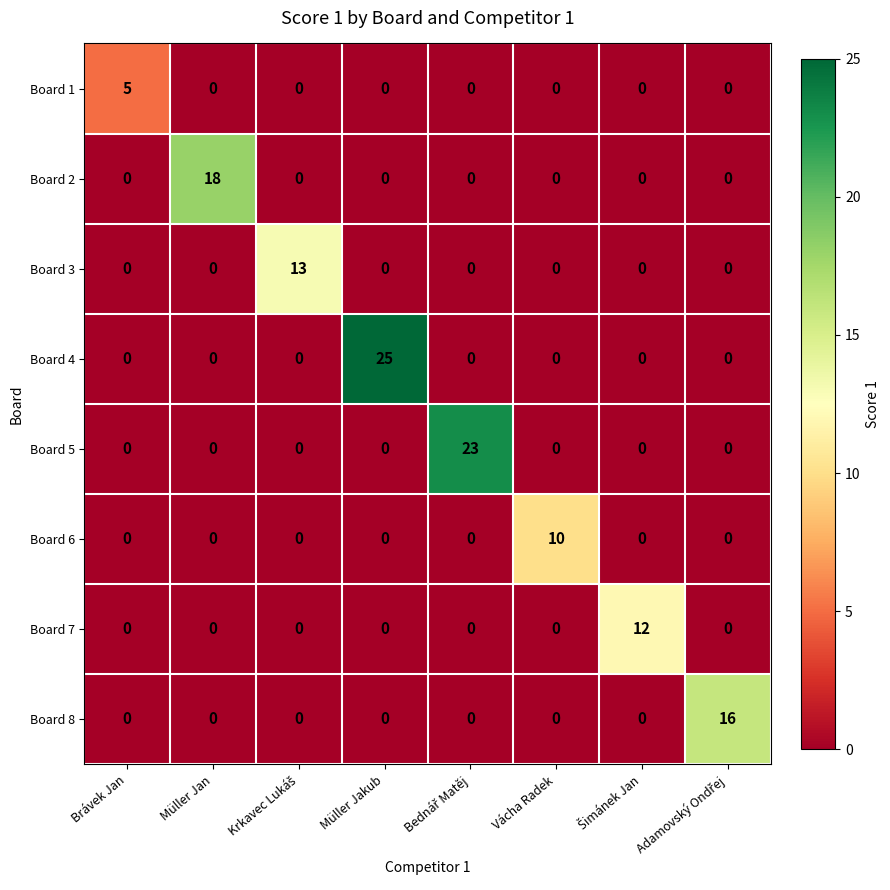

What is the difference between the Board 4 values at Müller Jakub and Müller Jan?

25